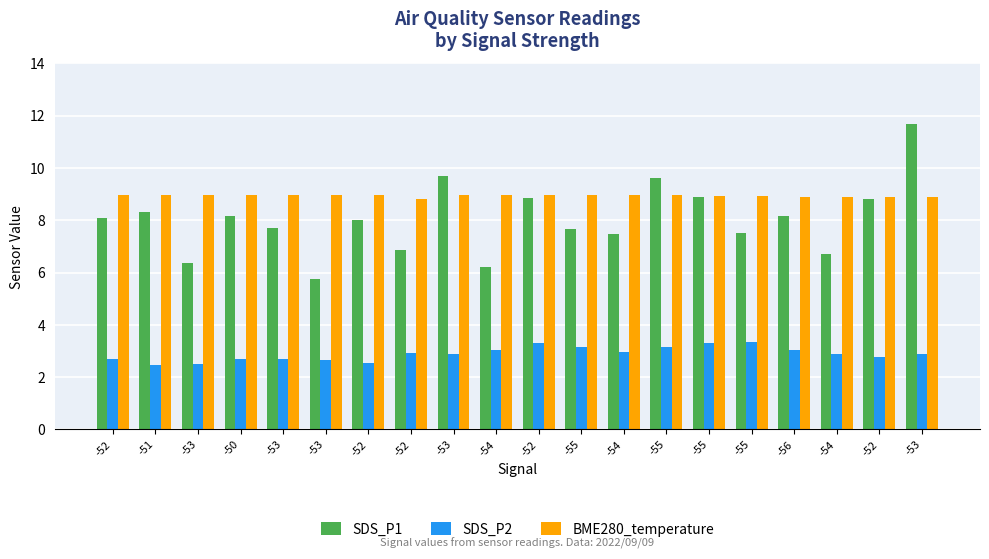

How many data points does each series have?

20